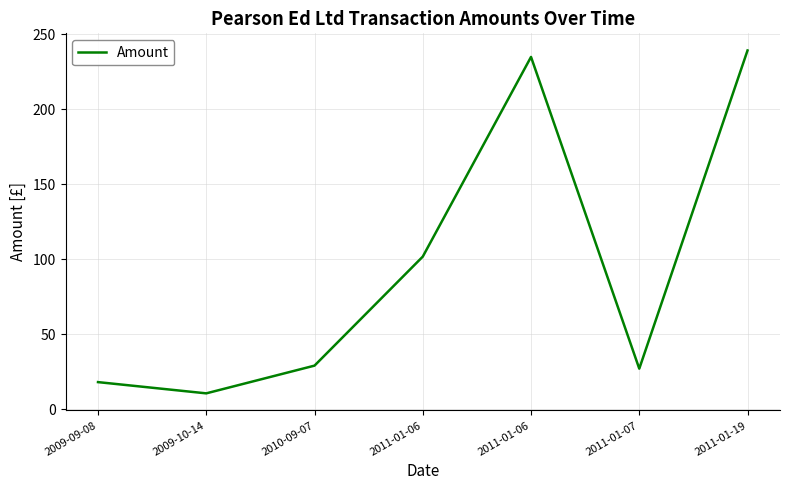

The value at 2009-09-08 is 28.7. True or false?

False